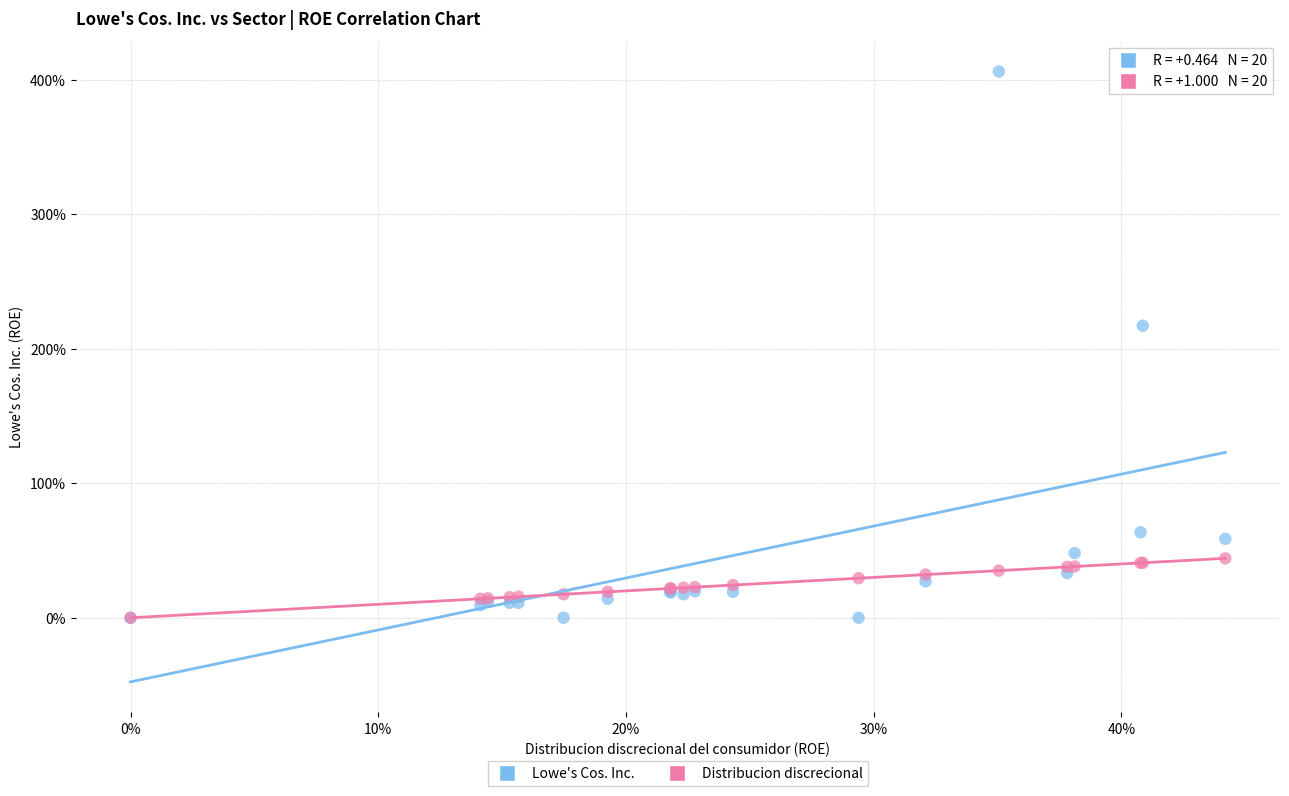

What are all the series names shown in the legend?

Lowe's Cos. Inc., Distribucion discrecional